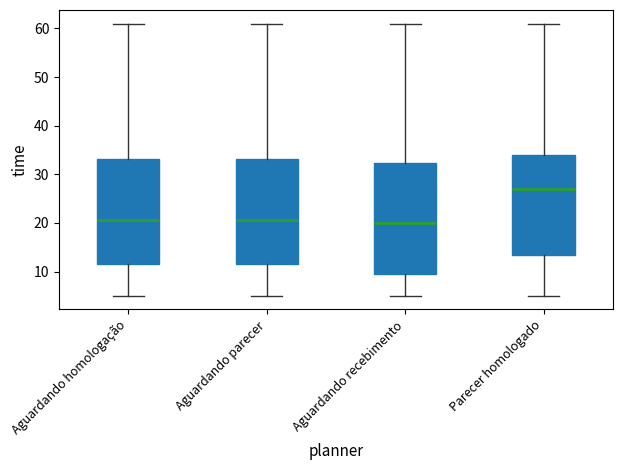

Reading left to right, read every box against the y-axis: the position of its median line, the range the box covers, and the ends of its whiskers. The values are not printed on the chart, so give them approximately, as read against the axis.

Aguardando homologação: median 21, box 12 to 33, whiskers 5 to 61
Aguardando parecer: median 21, box 12 to 33, whiskers 5 to 61
Aguardando recebimento: median 20, box 10 to 32, whiskers 5 to 61
Parecer homologado: median 27, box 14 to 34, whiskers 5 to 61